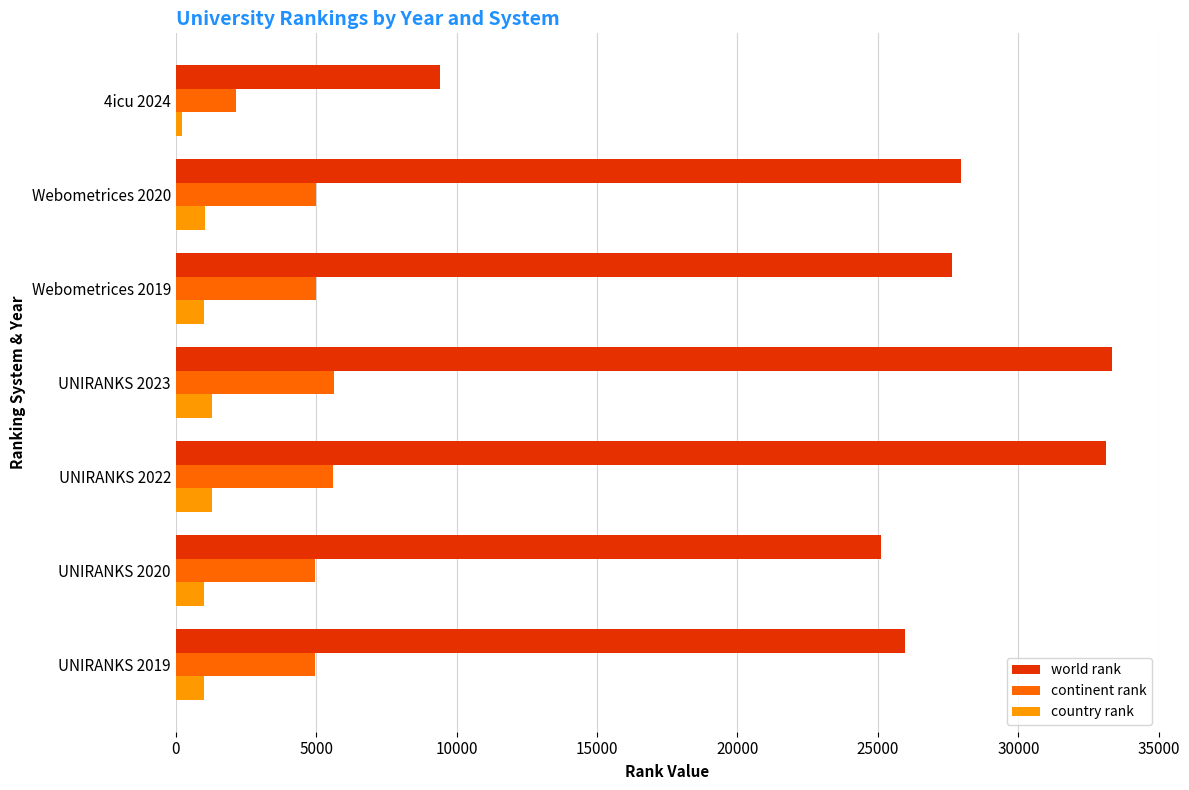

Which series has the largest range (max minus min)?

world rank